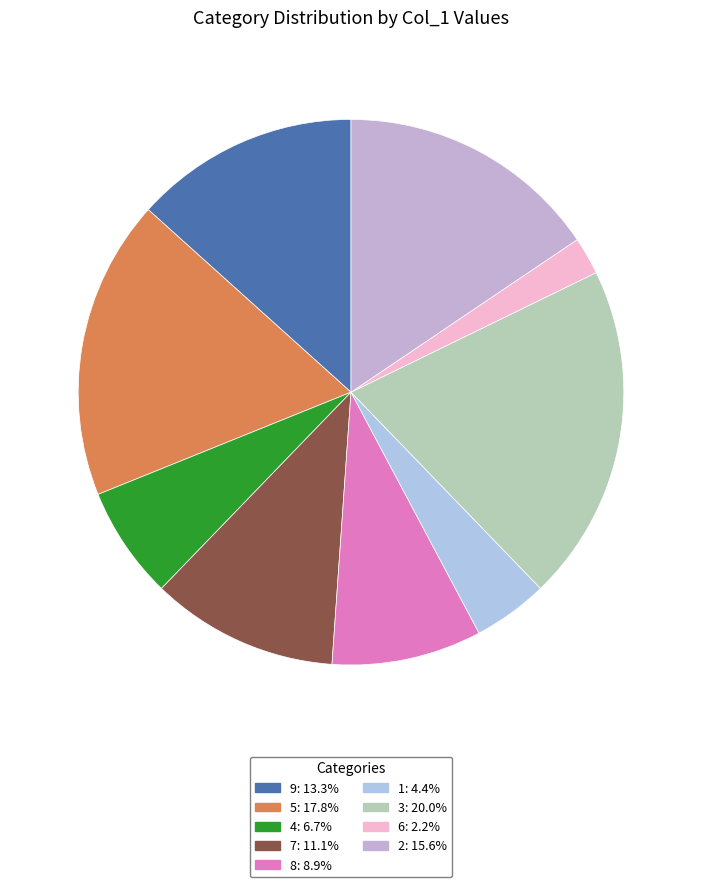

Does 6 represent more than half of the total?

No